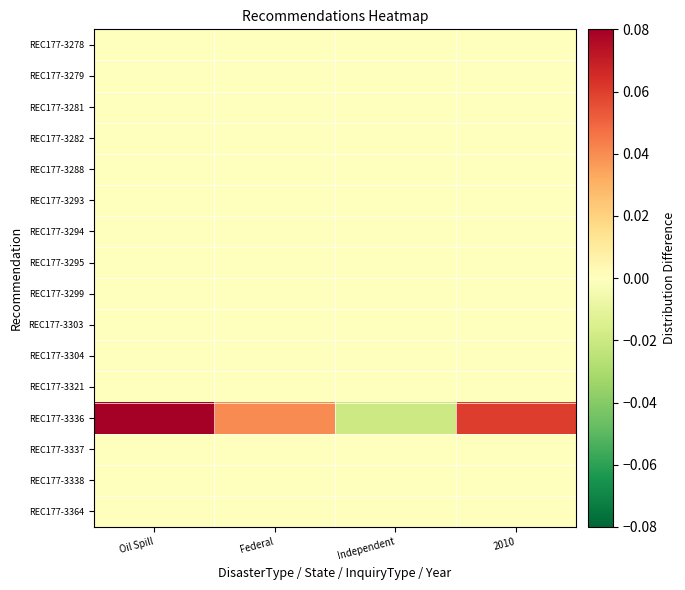

At which category does the chart reach its peak across all series?

Oil Spill